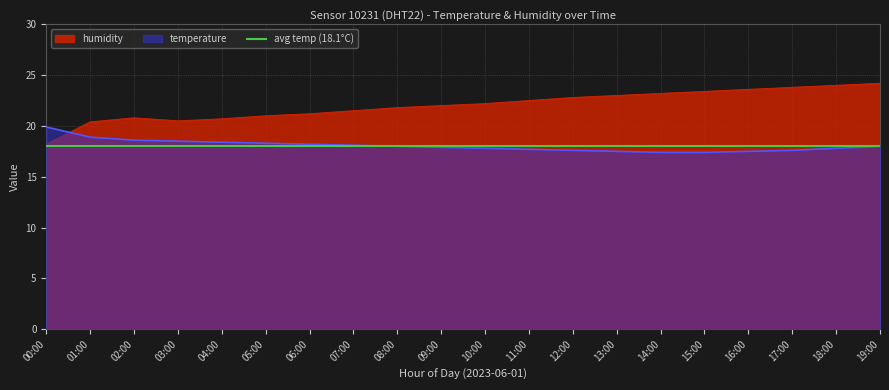

True or false: temperature and humidity cross at least once.

True